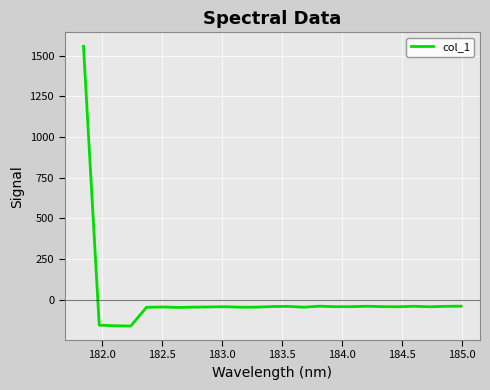

What is the minimum value shown in the chart?

-162.4